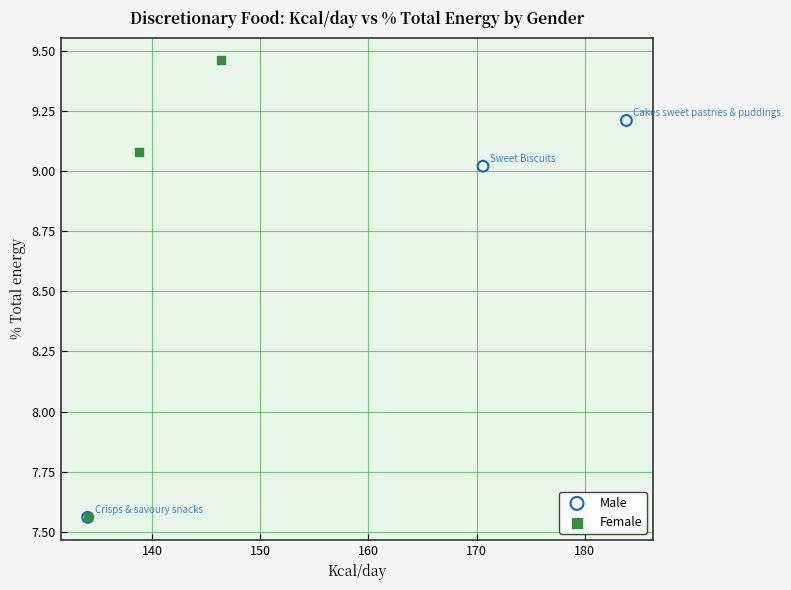

Which series has the widest spread of Y values?

Female